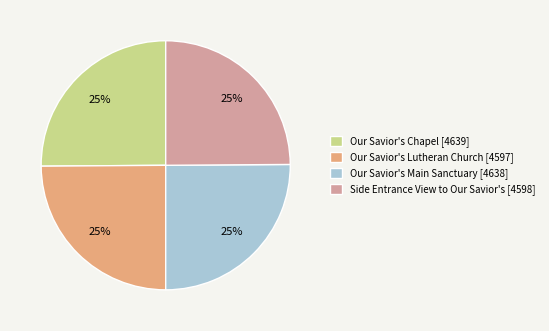

Approximately how many times larger is the value at Our Savior's Main Sanctuary [4638] compared to Side Entrance View to Our Savior's [4598]?

1.0